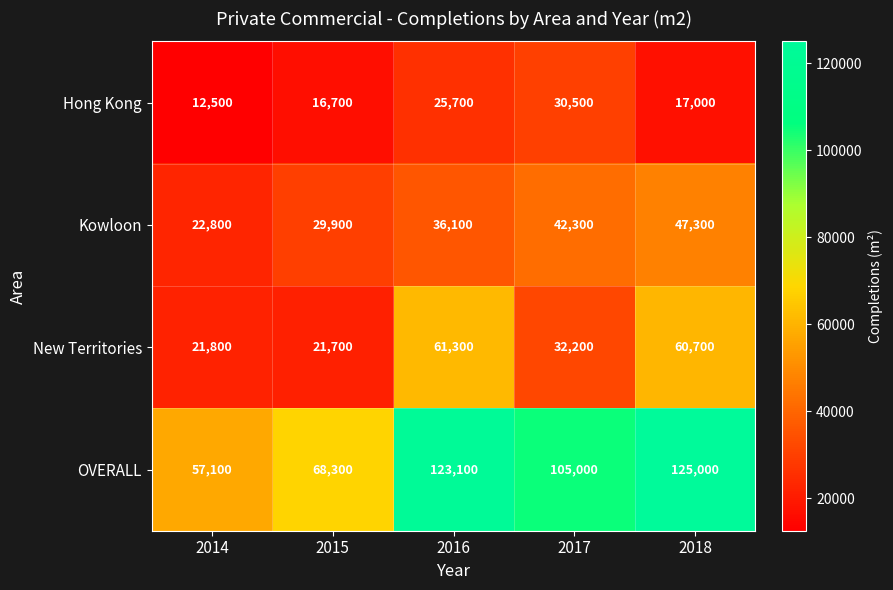

At which category is the sum across all series the highest?

2018